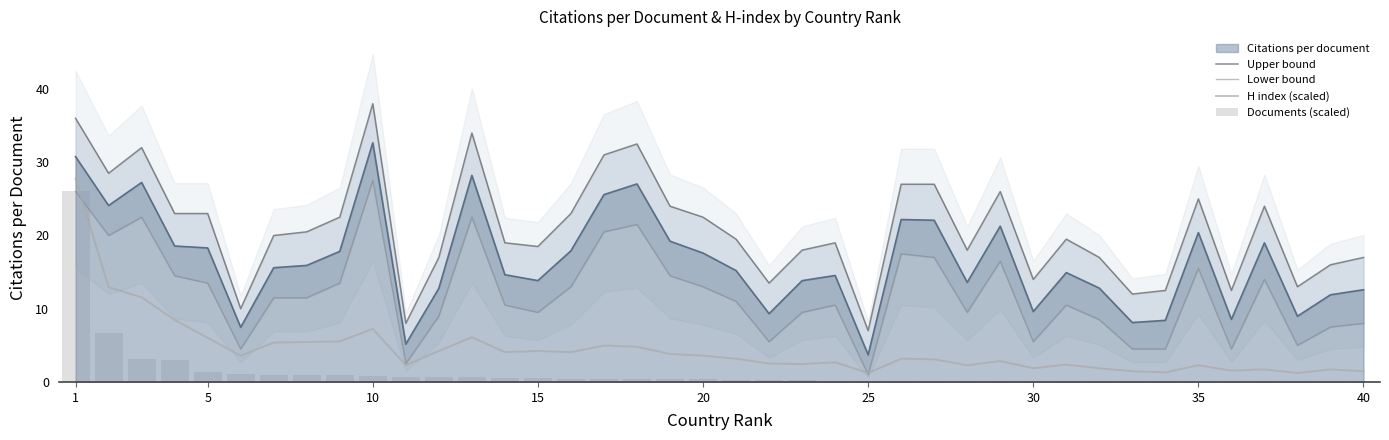

What is the difference between the second highest and second lowest values in the Documents (scaled) series?

6.6